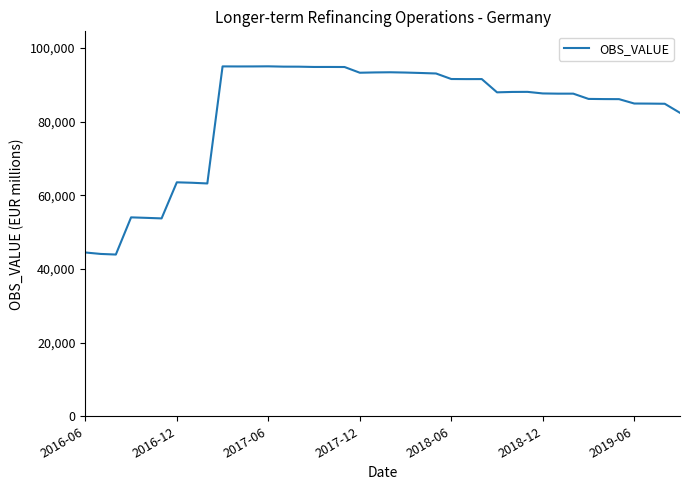

What is the greatest value displayed?

95009.2